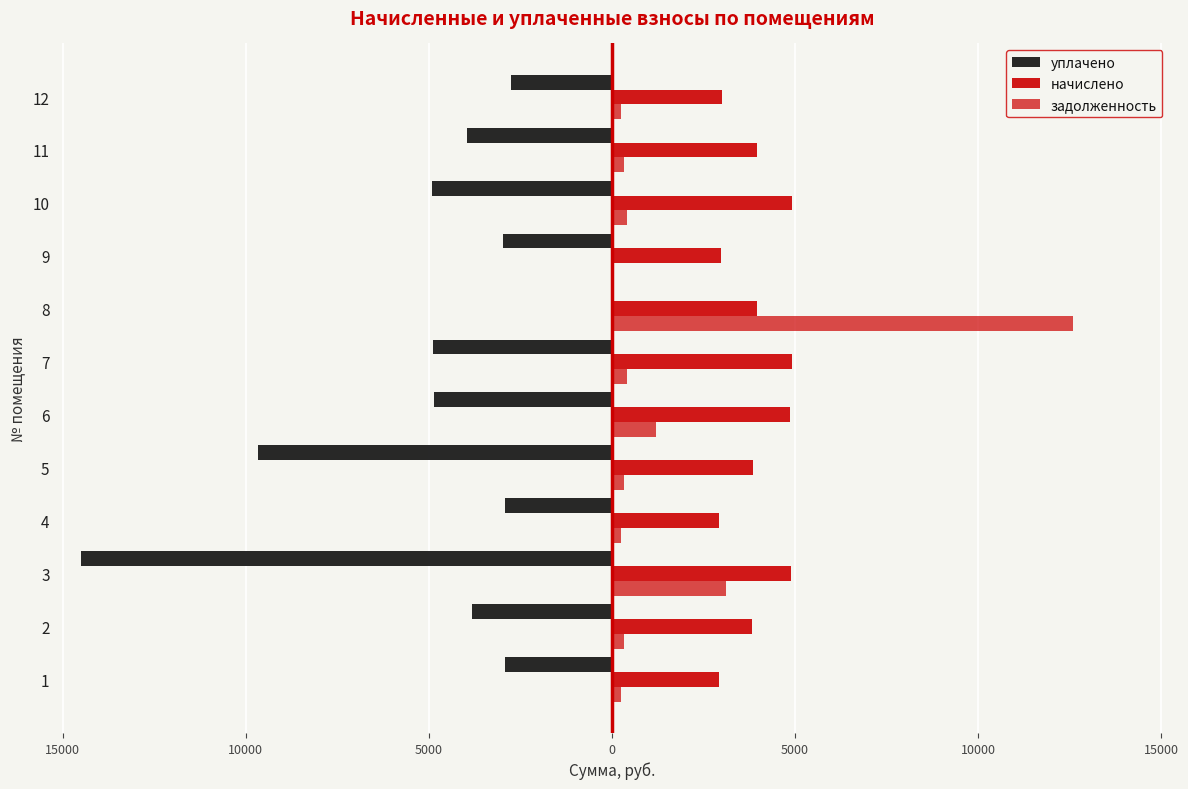

Reading right to left, what are all the values shown in this chart?

уплачено: -2748.2	-3952.0	-4907.7	-2979.1	0.0	-4899.1	-4847.4	-9665.4	-2910.2	-14500.0	-3822.8	-2918.8
начислено: 2998.1	3965.8	4924.8	2989.4	3965.8	4916.2	4864.3	3844.8	2920.3	4881.6	3836.2	2929.0
задолженность: 249.8	330.5	410.4	0.0	12582.2	409.7	1218.0	320.4	243.4	3118.1	319.7	244.1